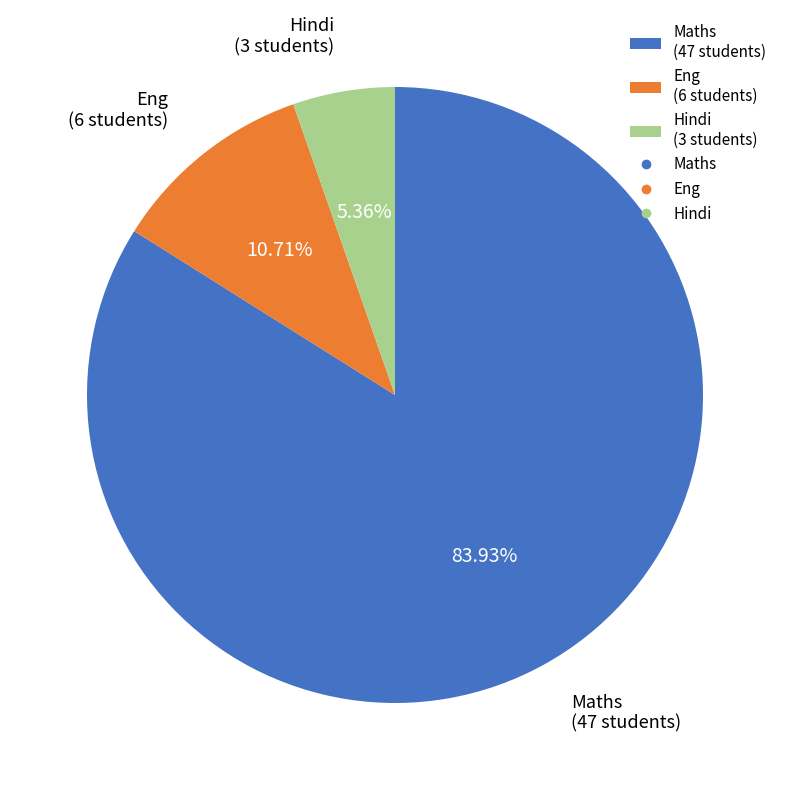

What is the largest slice in the pie chart?

Maths